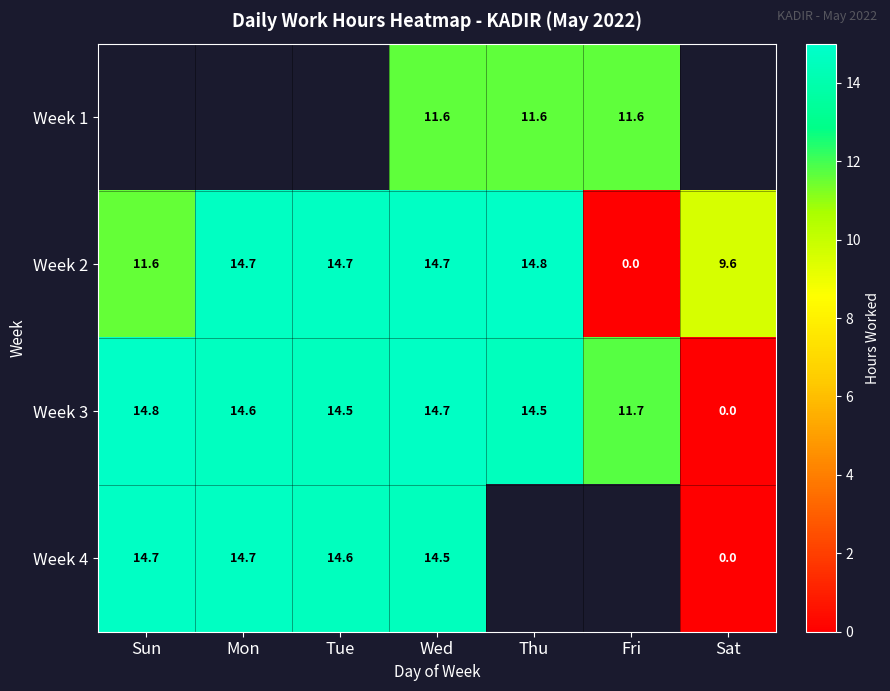

At which label is Week 3 closest to 7?

Fri